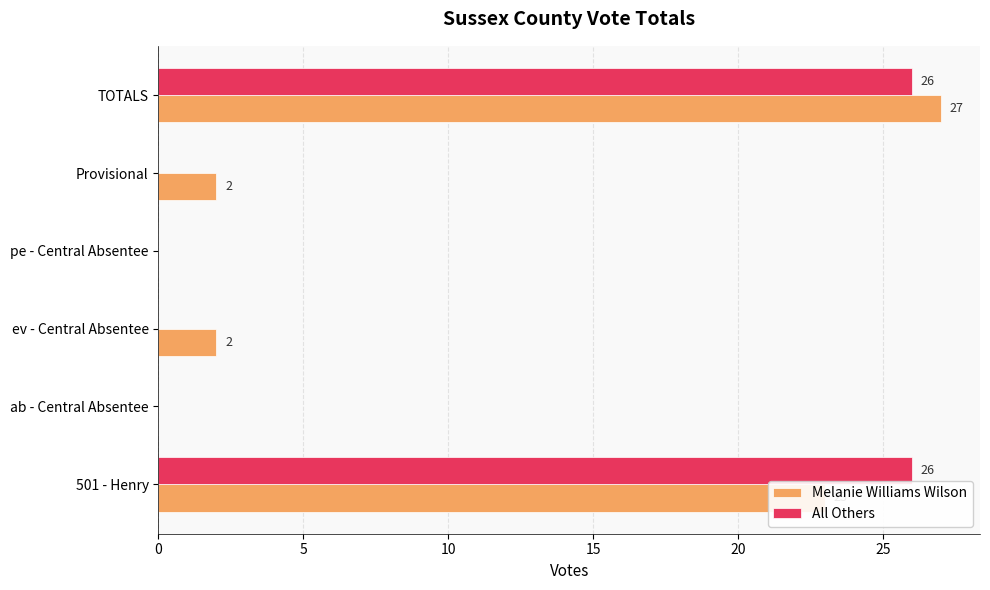

At which category is the sum across all series the highest?

TOTALS